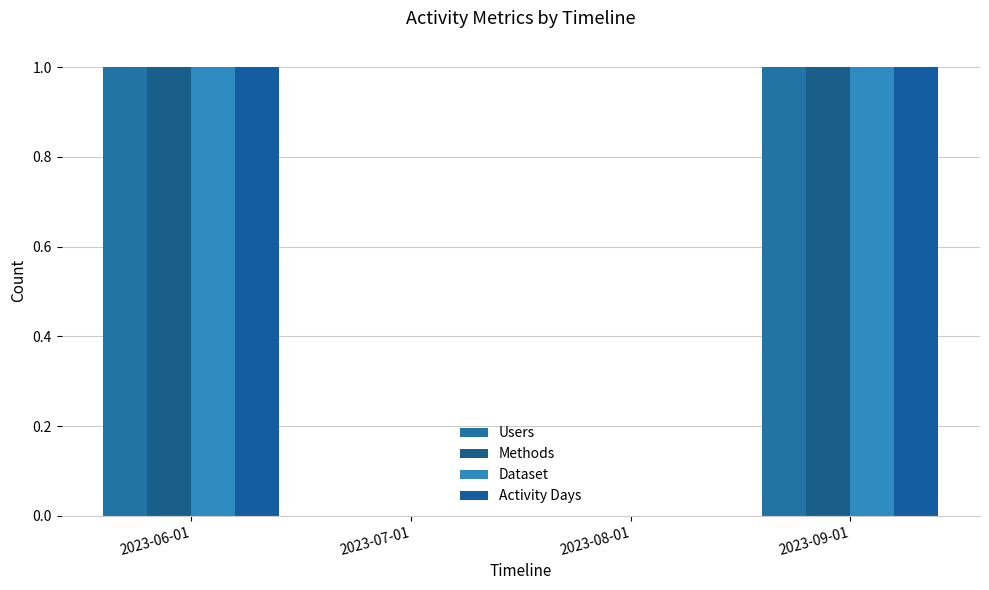

What are all the series names shown in the legend?

Users, Methods, Dataset, Activity Days